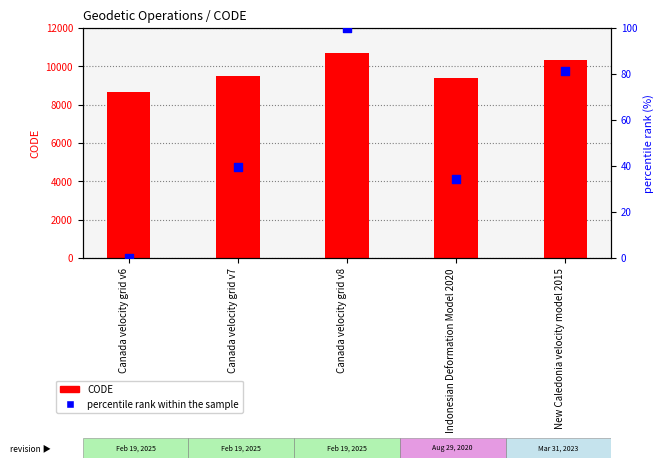

At how many categories does at least one series exceed 7907?

5